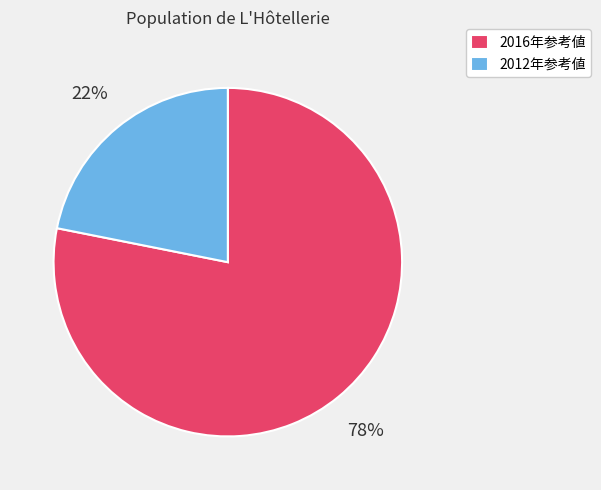

Which category has the biggest portion of the pie?

2016年参考値